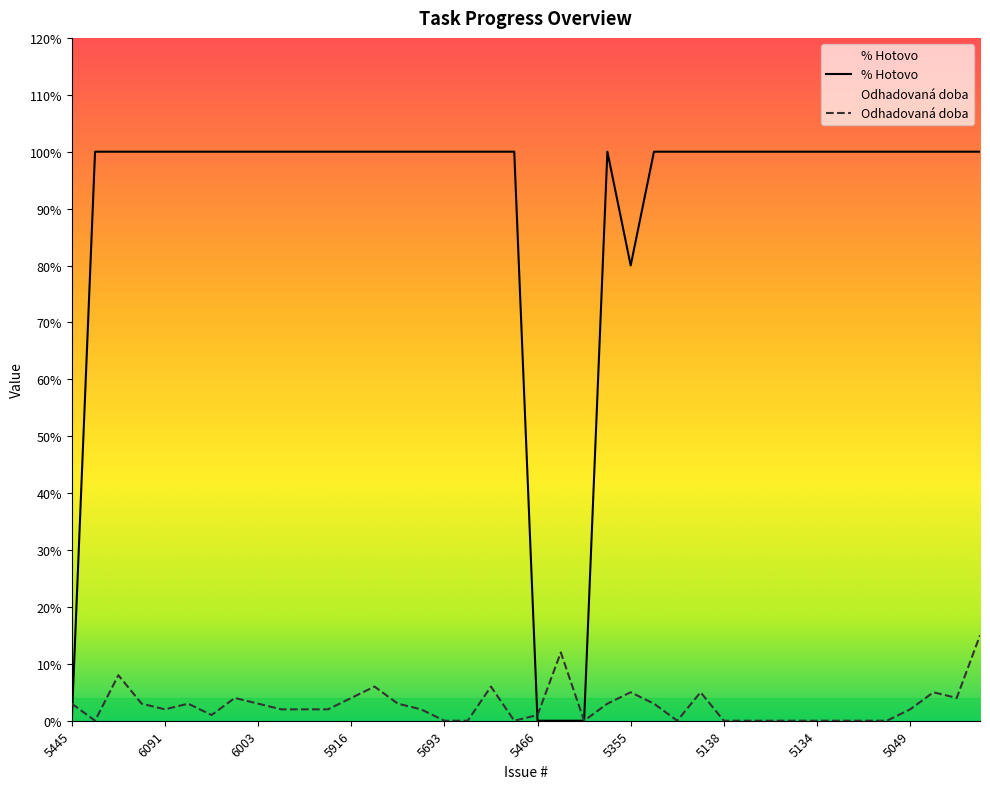

What is the label of the 38th point from the left?

5044